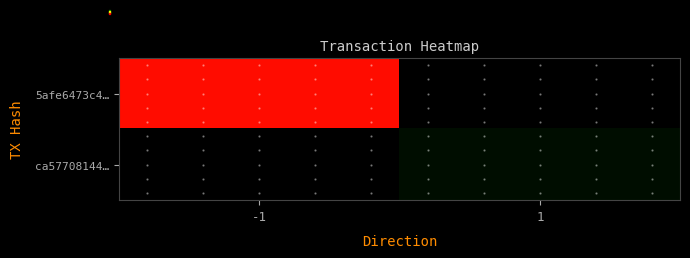

Which has a higher value, -1 or 1?

-1